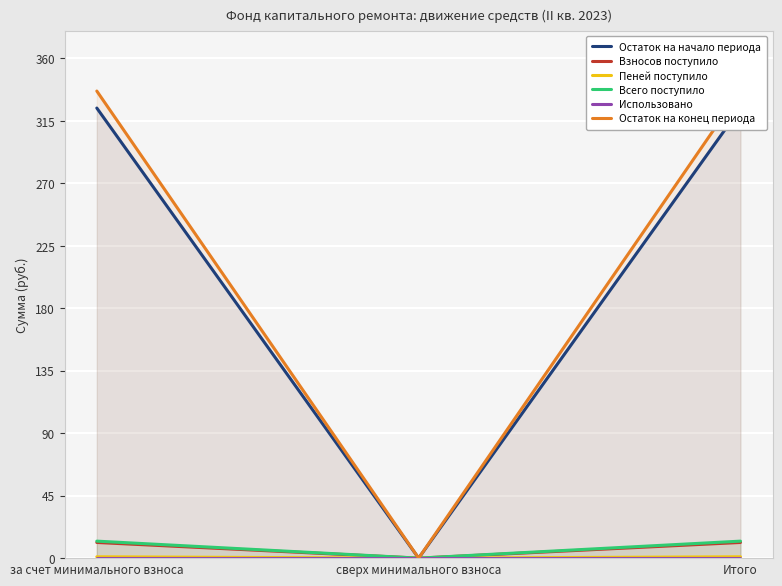

Count the number of categories in the chart.

3